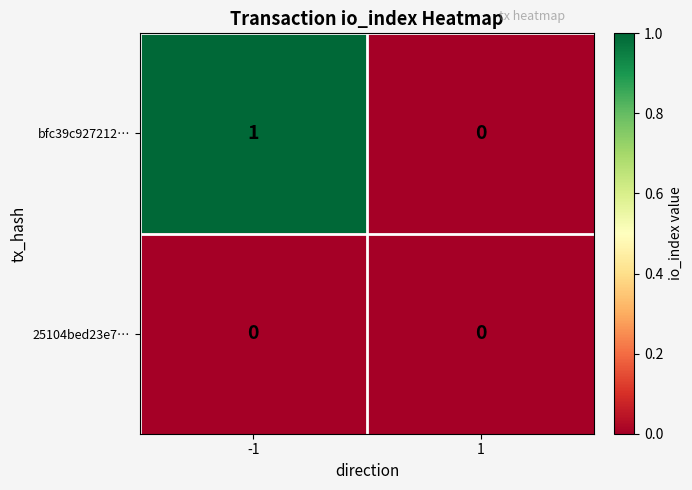

How many data points does each series have?

2